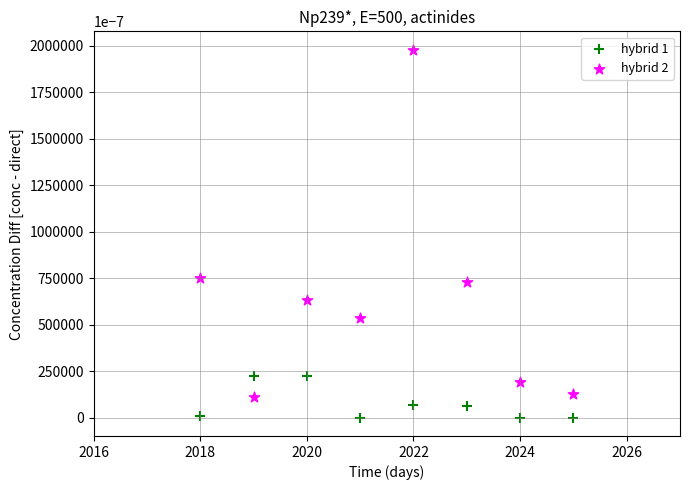

What is the X range (max minus min) for the scatter plot?

7.0